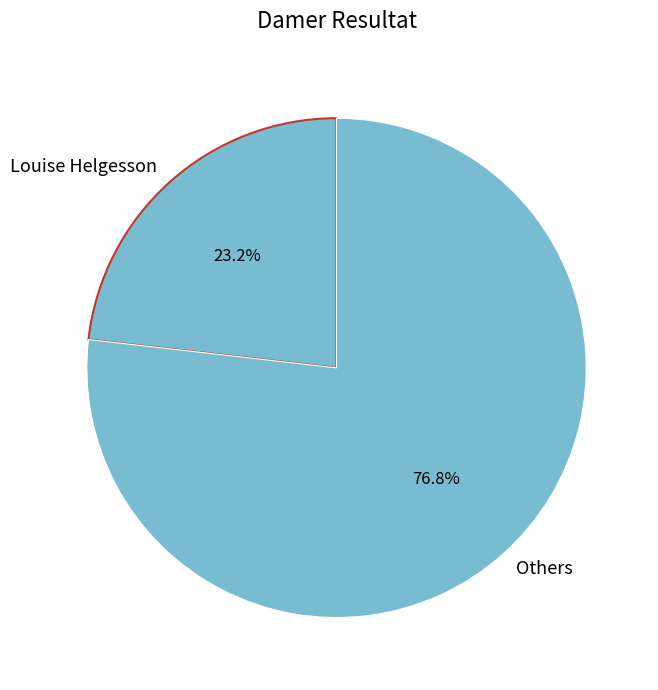

Count the number of slices in the pie.

2